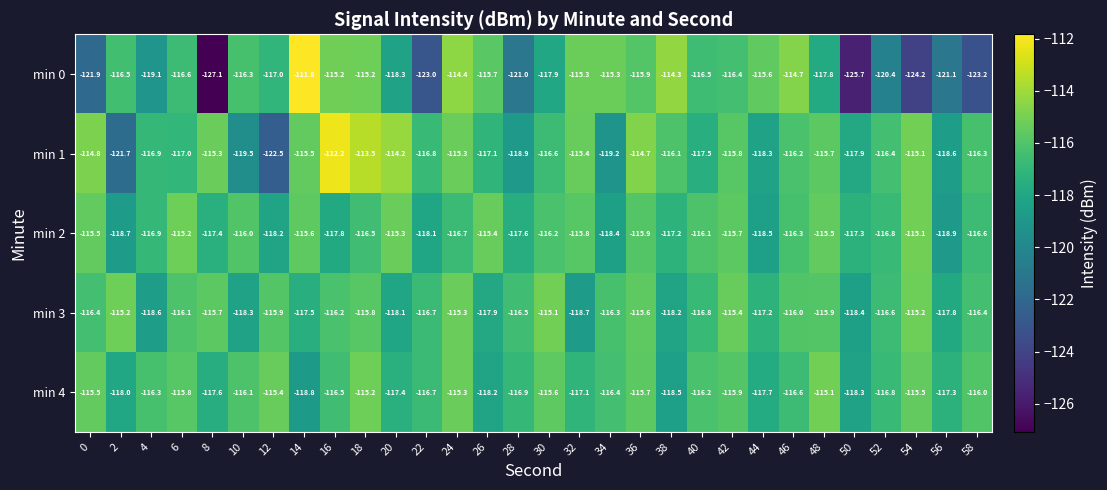

The min 4 series shows -182.0 at 2. True or false?

False